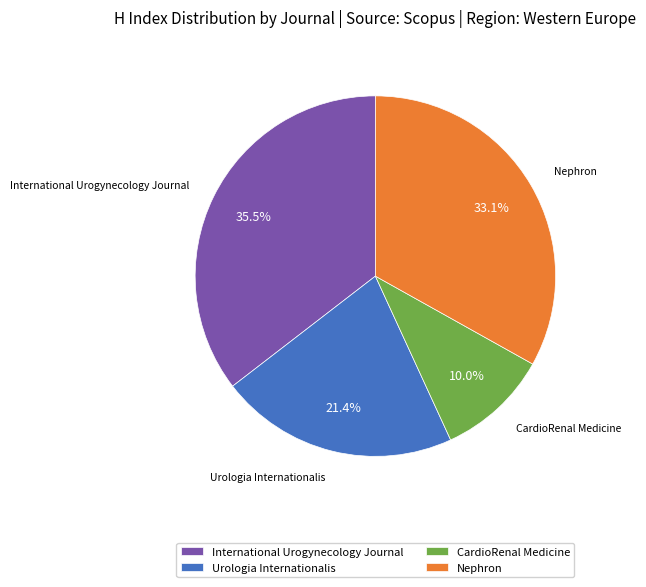

Does CardioRenal Medicine represent more than half of the total?

No